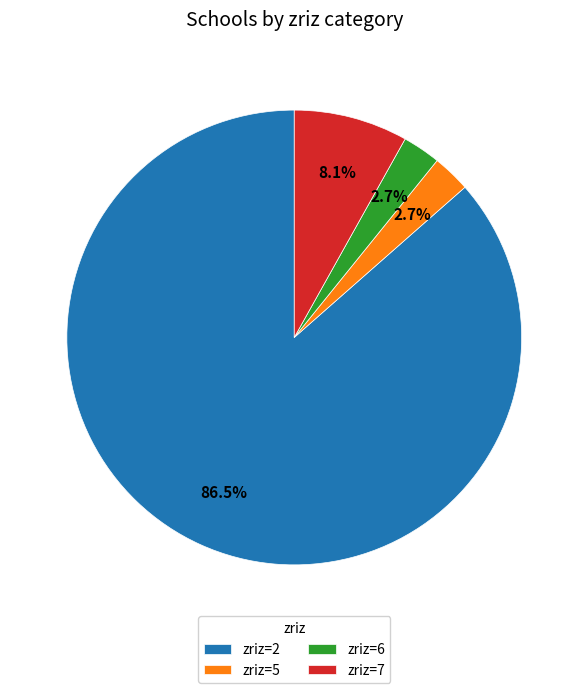

How many segments does this pie chart have?

4